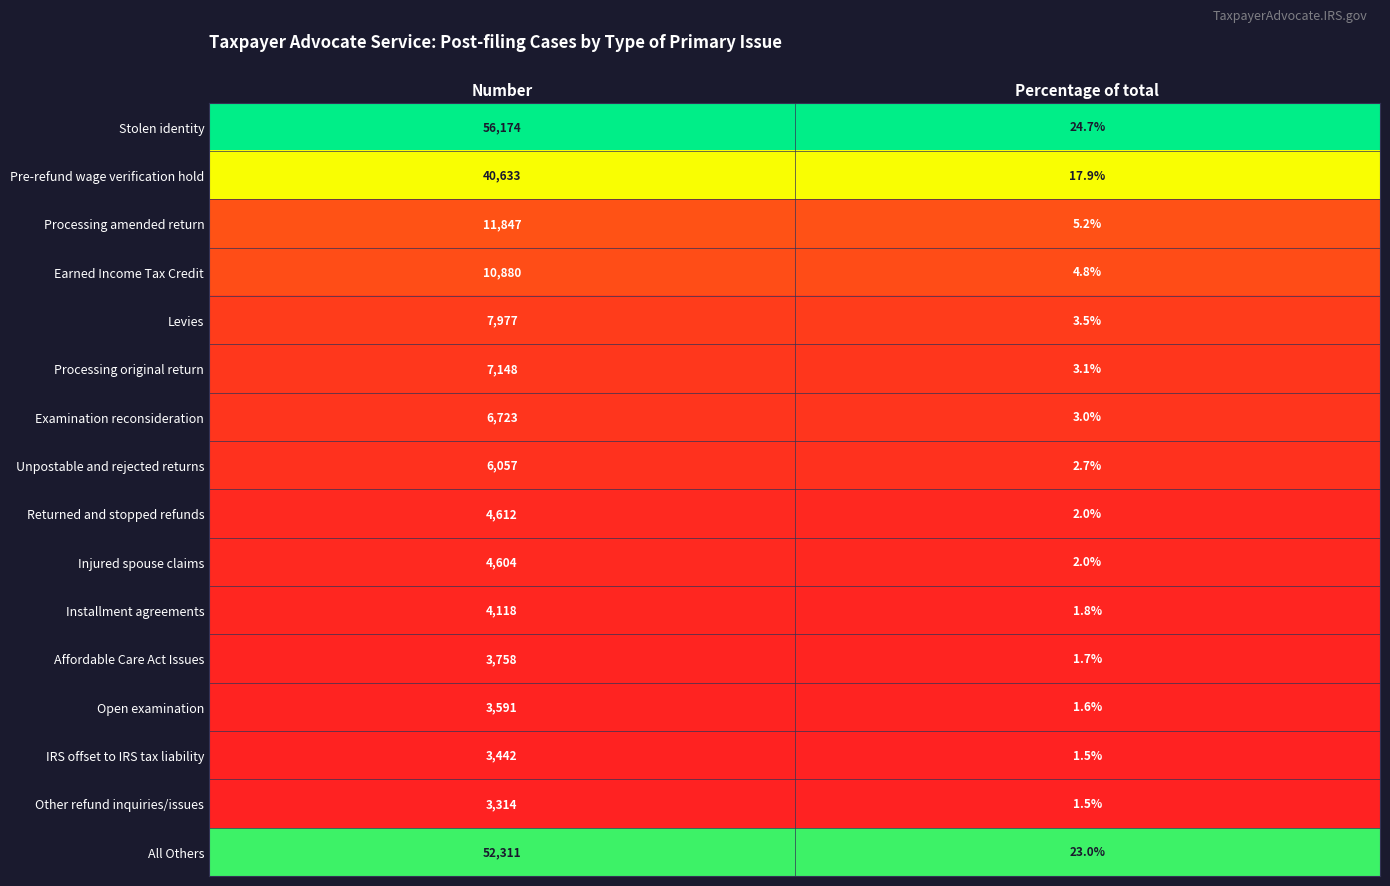

Rank the series by their maximum value, from lowest to highest.

Other refund inquiries/issues, IRS offset to IRS tax liability, Open examination, Affordable Care Act Issues, Installment agreements, Injured spouse claims, Returned and stopped refunds, Unpostable and rejected returns, Examination reconsideration, Processing original return, Levies, Earned Income Tax Credit, Processing amended return, Pre-refund wage verification hold, All Others, Stolen identity